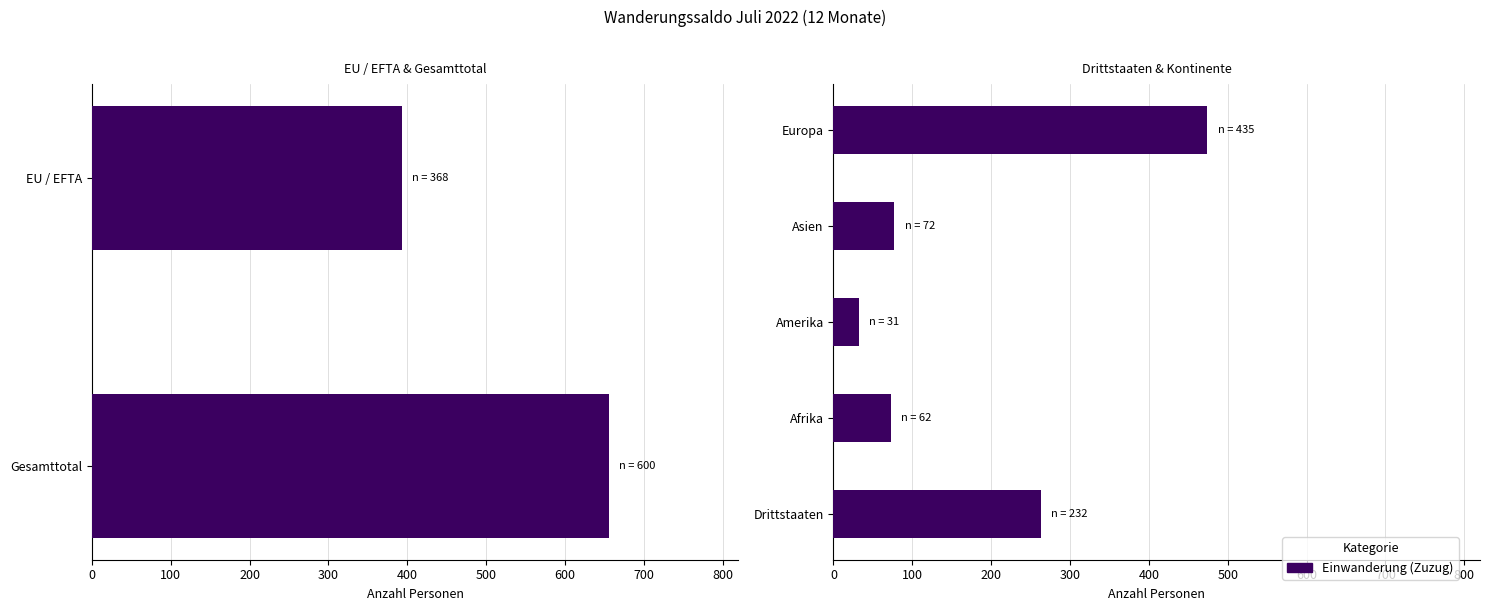

What is the value of the 3rd bar from the left?

32